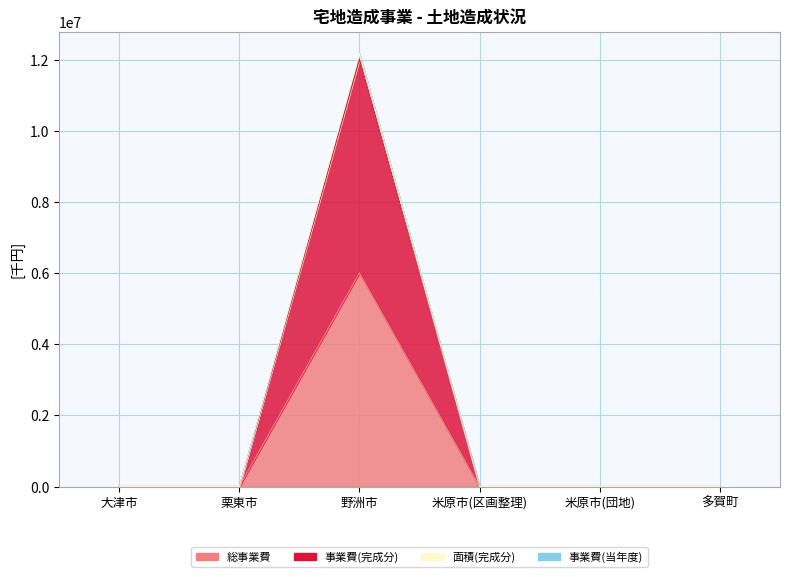

How many data points in 事業費(完成分) are above 0?

1